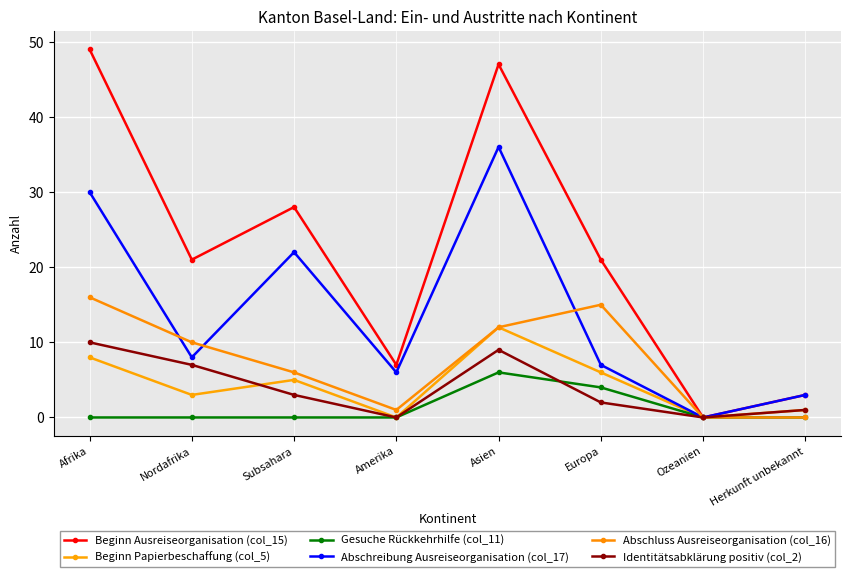

Which series has the widest spread of values?

Beginn Ausreiseorganisation (col_15)